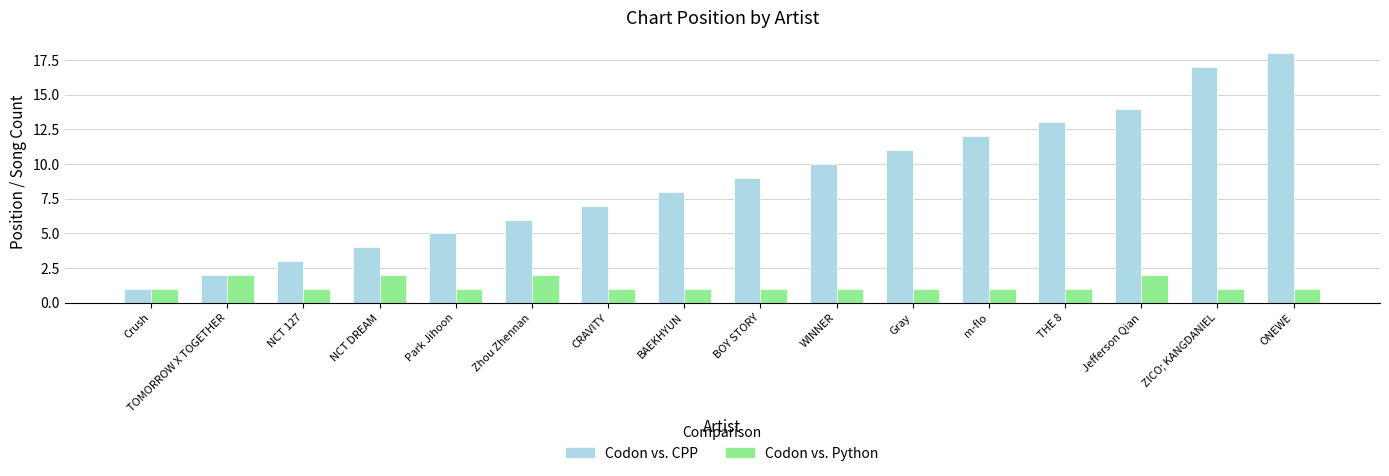

What is the label of the 16th bar from the right?

Crush